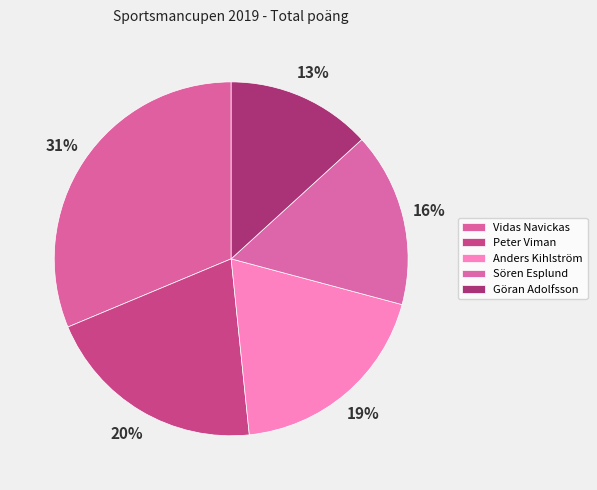

Count the number of slices in the pie.

5